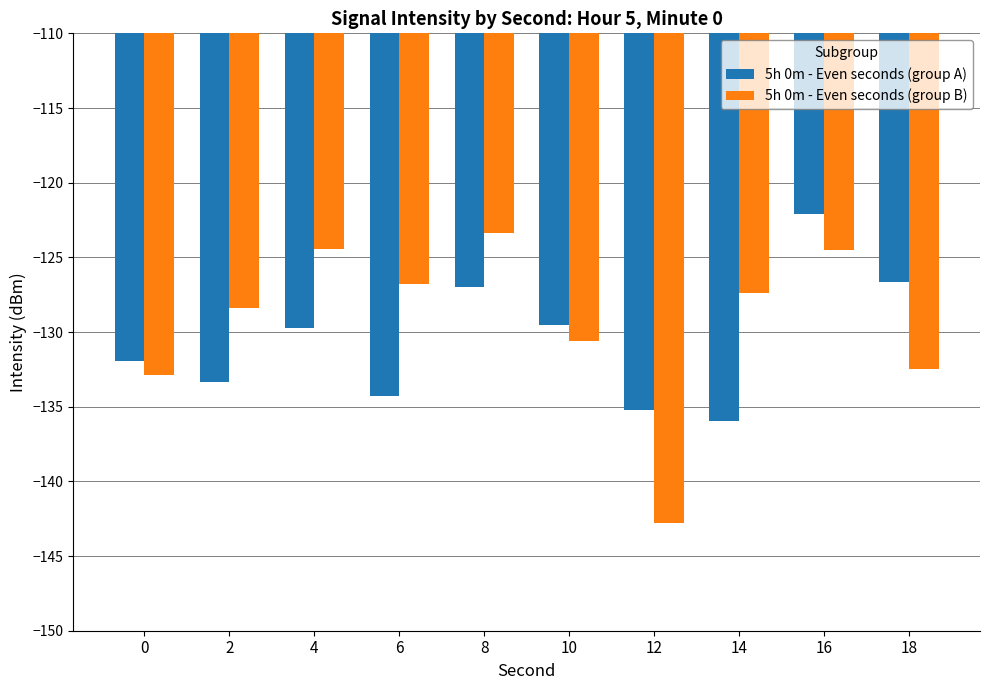

Which label corresponds to the largest value in the chart?

16